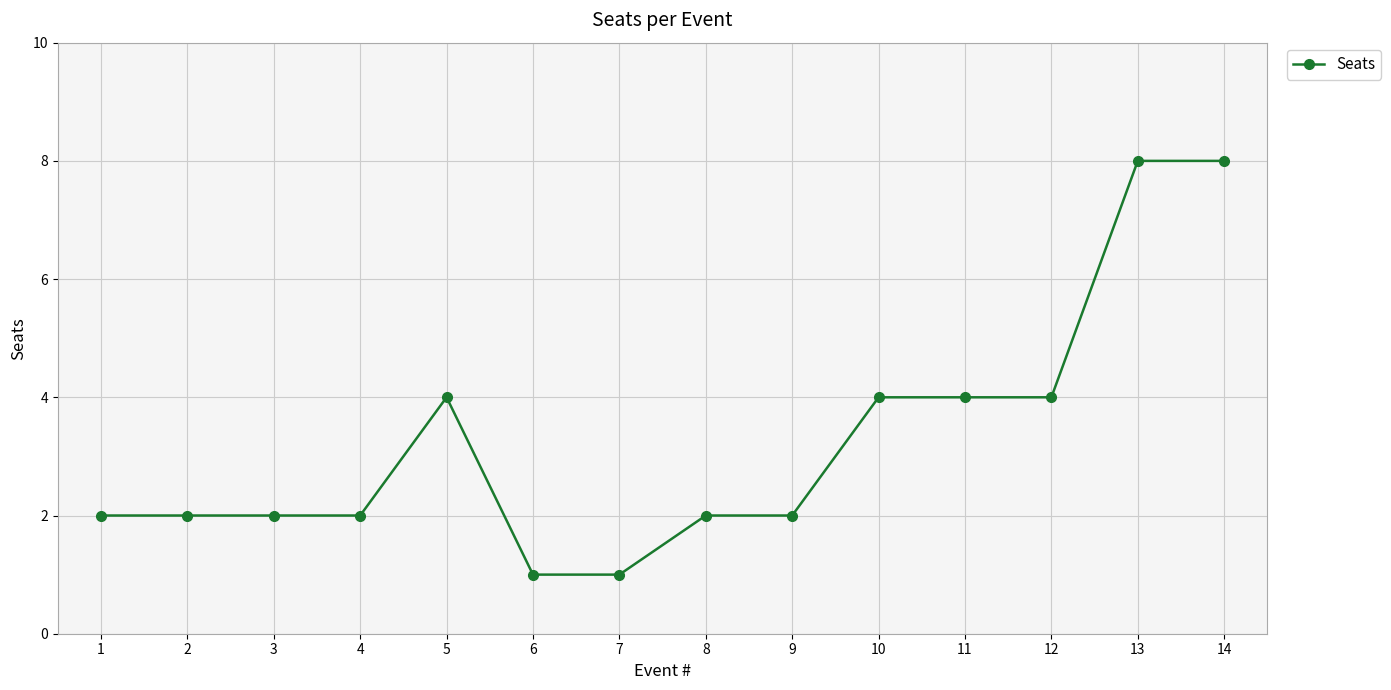

What is the sum of the values at 4 and 2?

4